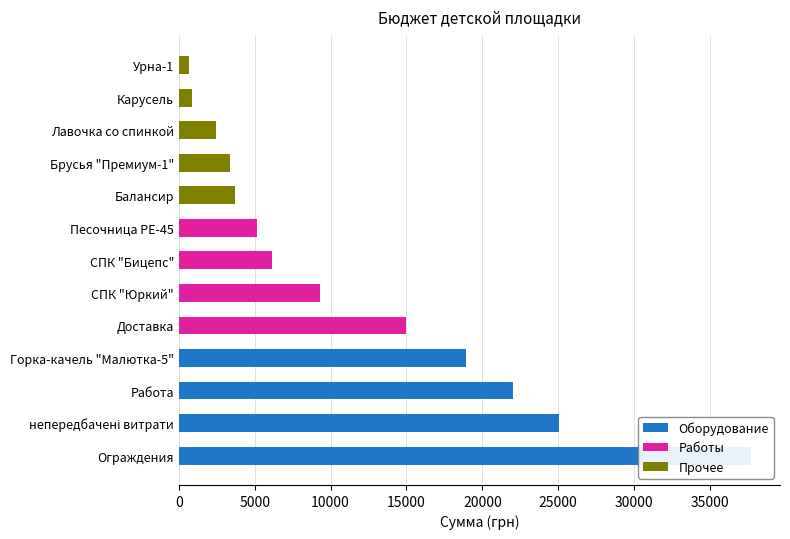

How many data points are above 6110?

6